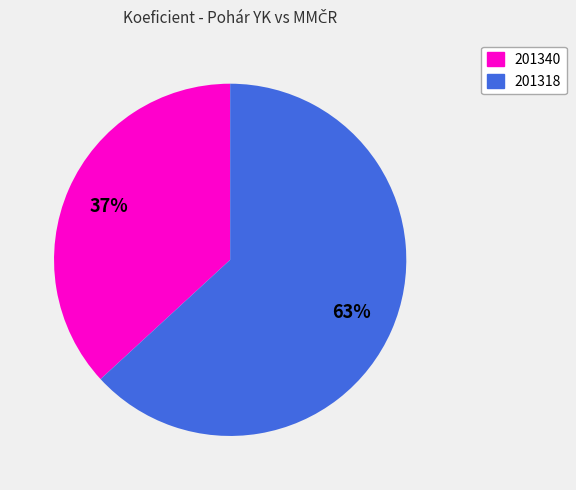

Do 201340 and 201318 together represent more than half of the pie?

Yes